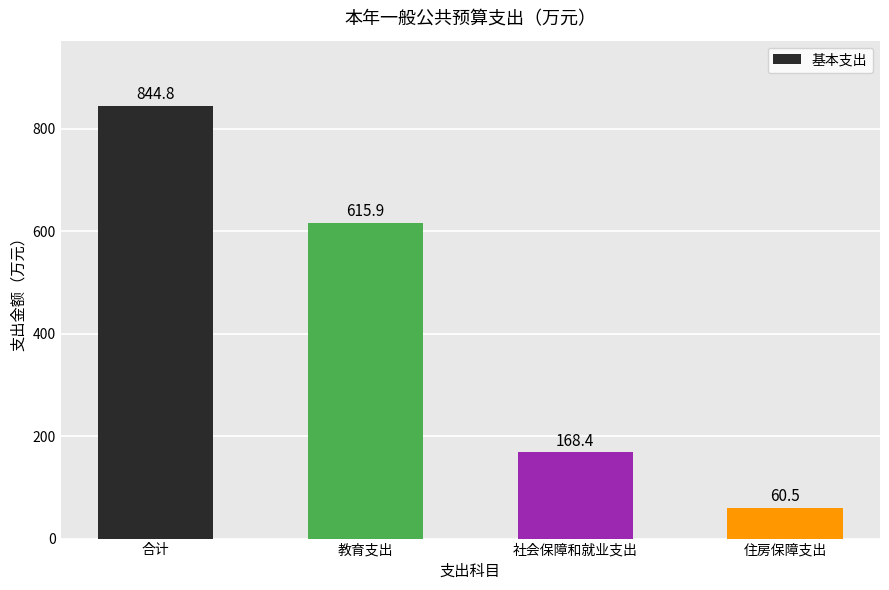

What is the difference between the maximum and minimum values?

784.3